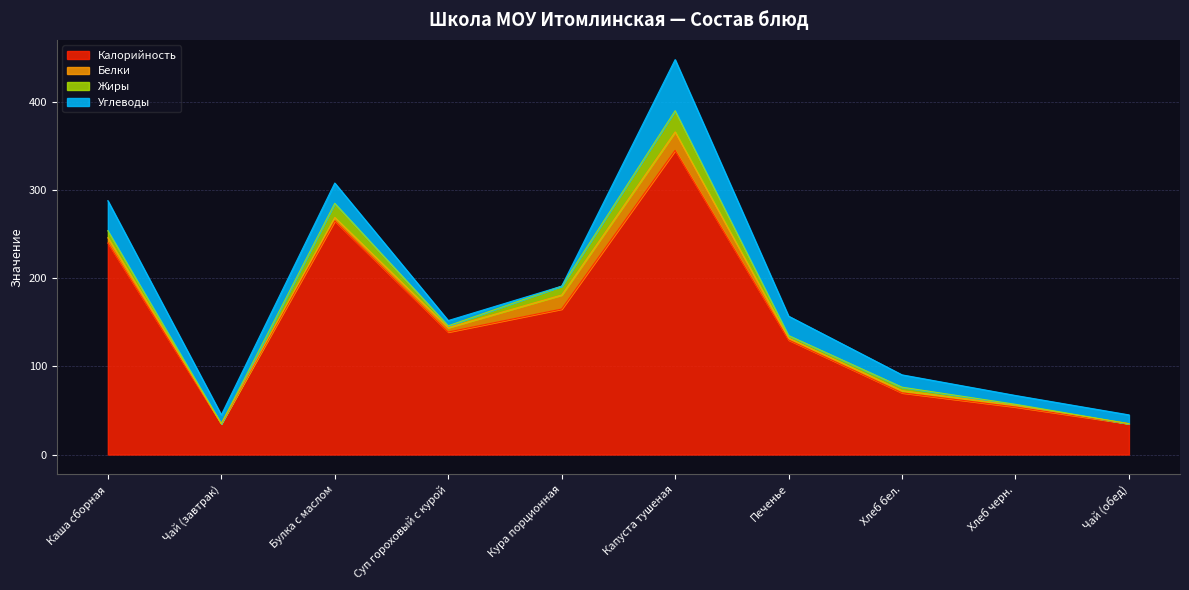

Reading left to right, what are all the values shown in this chart?

Калорийность: Каша сборная=240.0	Чай (завтрак)=35.0	Булка с маслом=265.0	Суп гороховый с курой=139.0	Кура порционная=165.0	Капуста тушеная=345.0	Печенье=130.0	Хлеб бел.=70.0	Хлеб черн.=54.0	Чай (обед)=35.0
Белки: Каша сборная=6.0	Чай (завтрак)=0.0	Булка с маслом=4.0	Суп гороховый с курой=5.0	Кура порционная=16.0	Капуста тушеная=21.0	Печенье=2.0	Хлеб бел.=2.4	Хлеб черн.=2.0	Чай (обед)=0.0
Жиры: Каша сборная=8.0	Чай (завтрак)=0.0	Булка с маслом=16.0	Суп гороховый с курой=2.0	Кура порционная=10.0	Капуста тушеная=24.0	Печенье=3.0	Хлеб бел.=4.0	Хлеб черн.=1.0	Чай (обед)=0.0
Углеводы: Каша сборная=34.0	Чай (завтрак)=10.0	Булка с маслом=23.0	Суп гороховый с курой=6.0	Кура порционная=0.0	Капуста тушеная=58.0	Печенье=22.0	Хлеб бел.=14.0	Хлеб черн.=10.0	Чай (обед)=10.0